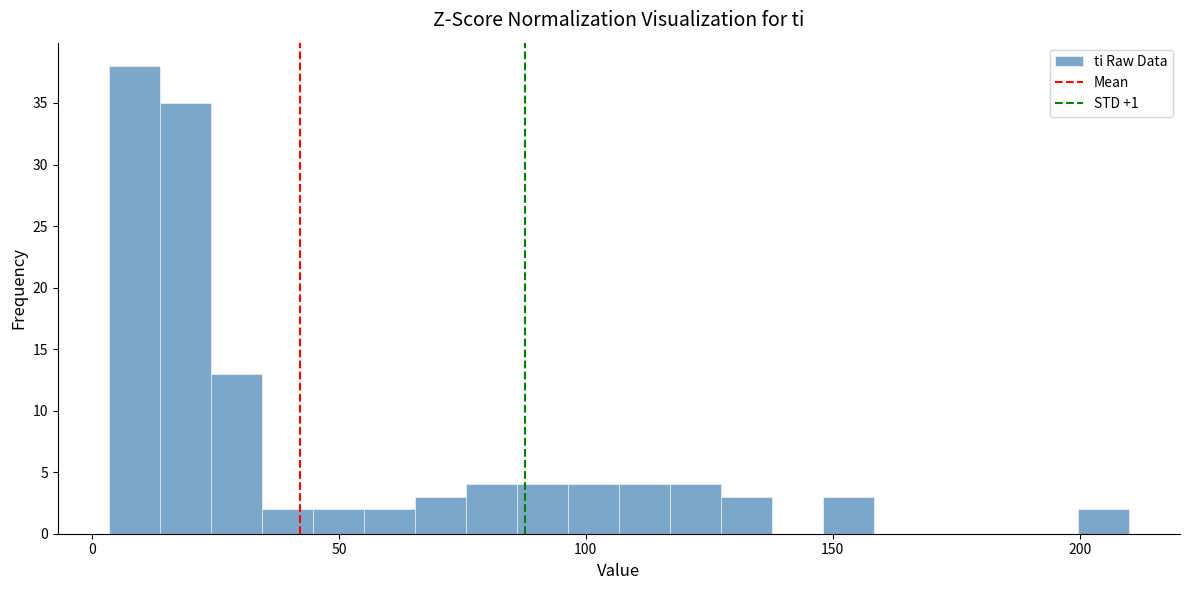

Around what value on the x-axis is the tallest bar? Give the approximate position of its centre, as read against the axis.

10